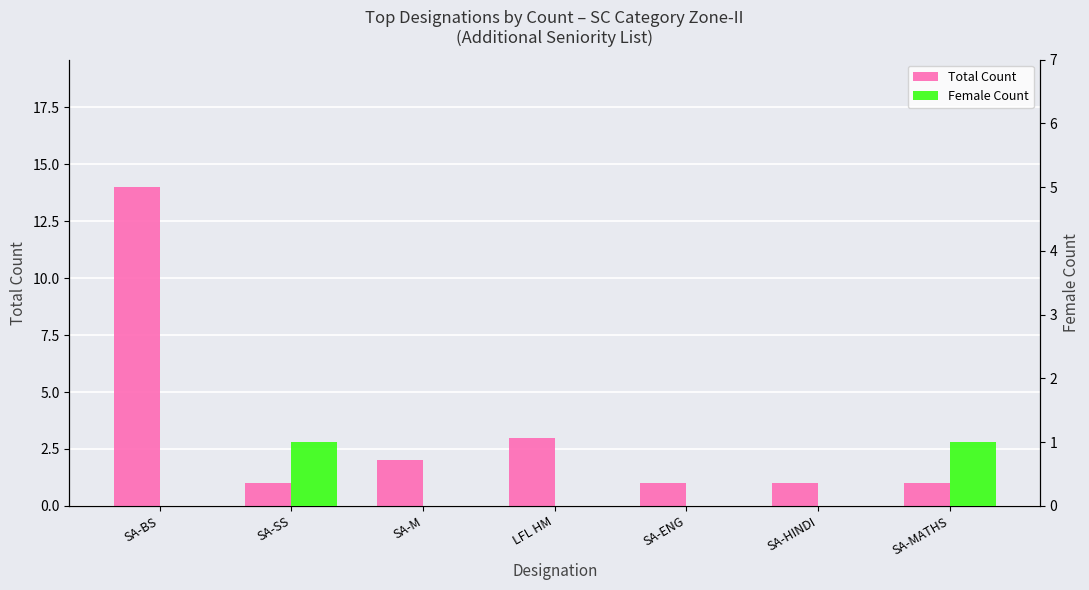

Does the chart contain stacked bars?

No